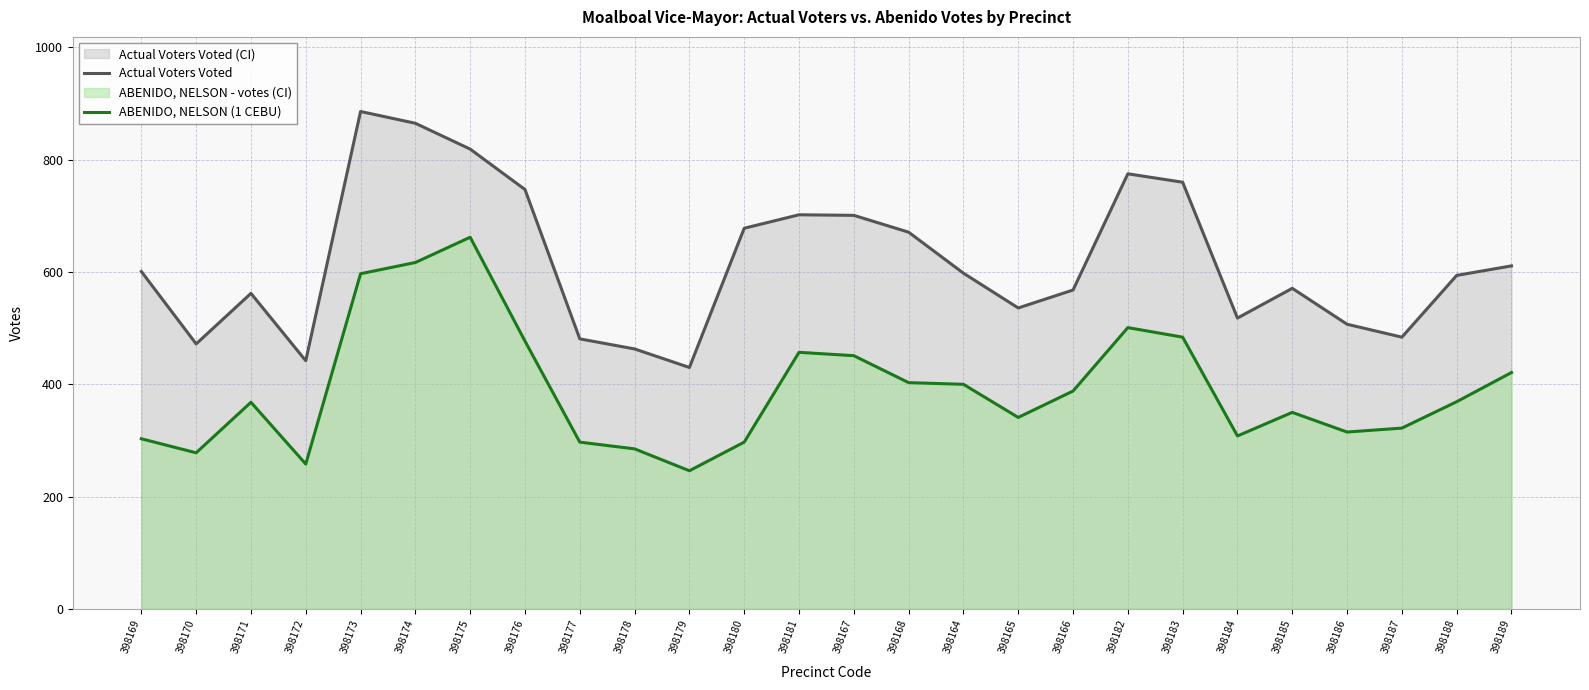

True or false: Actual Voters Voted has a value of 228 at 398169.

False